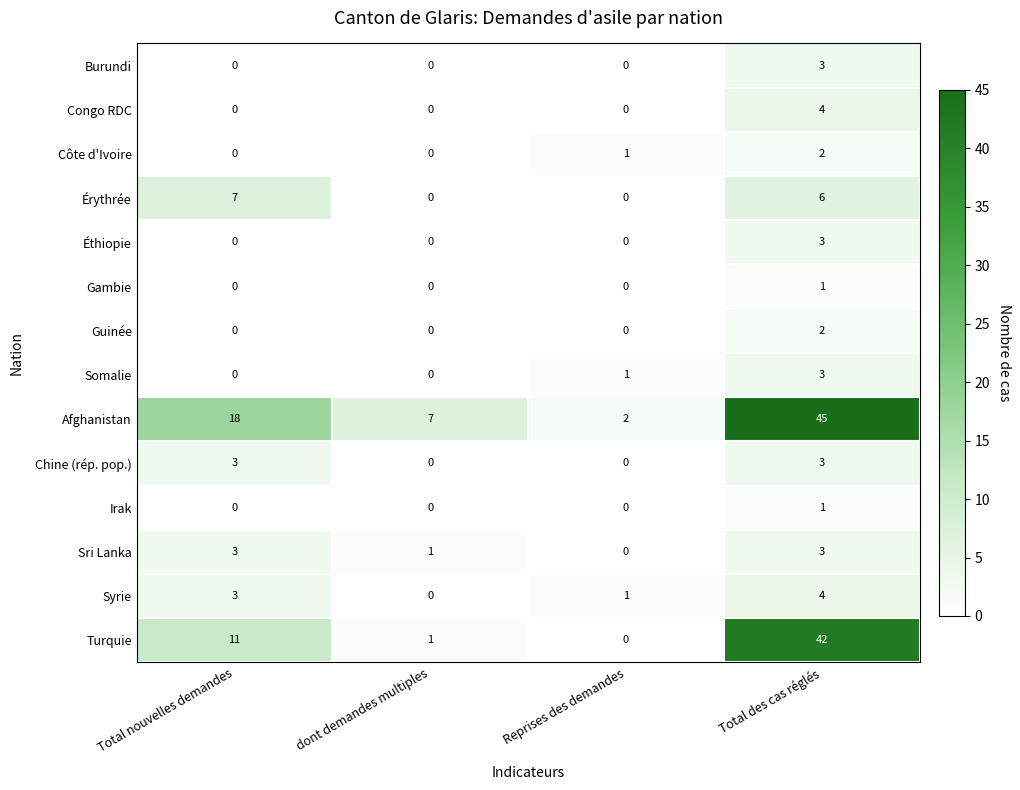

What is the difference between the maximum and minimum values in the Chine (rép. pop.) series?

3